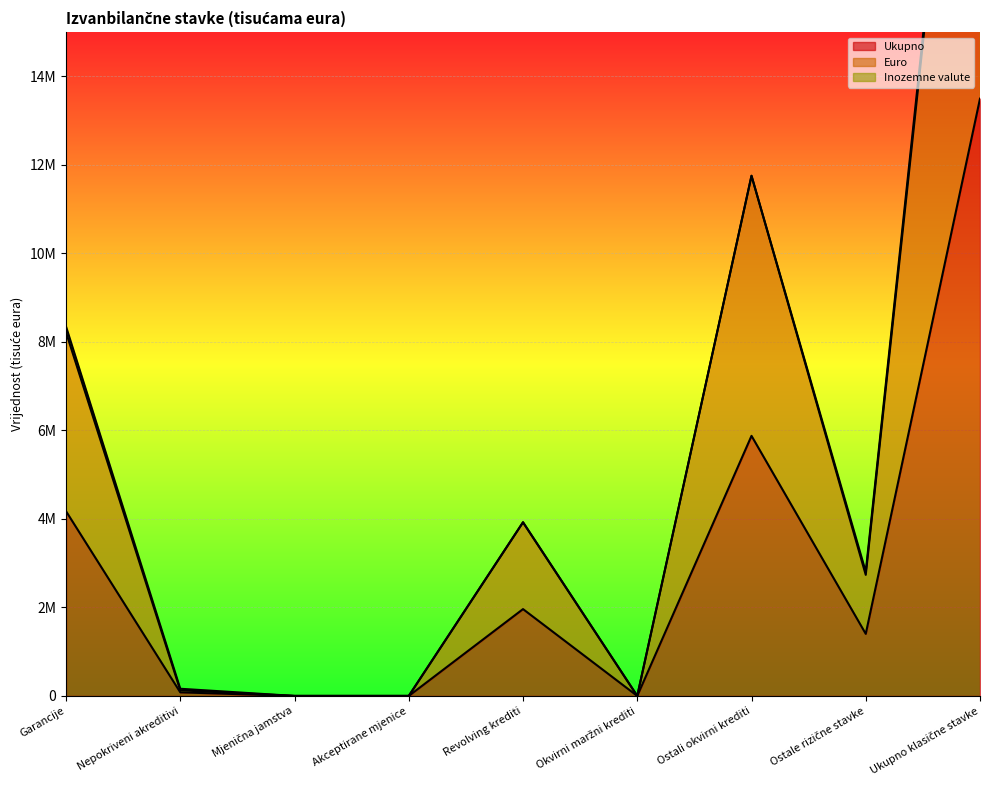

Where does the Ukupno series first go above 1402671?

Garancije